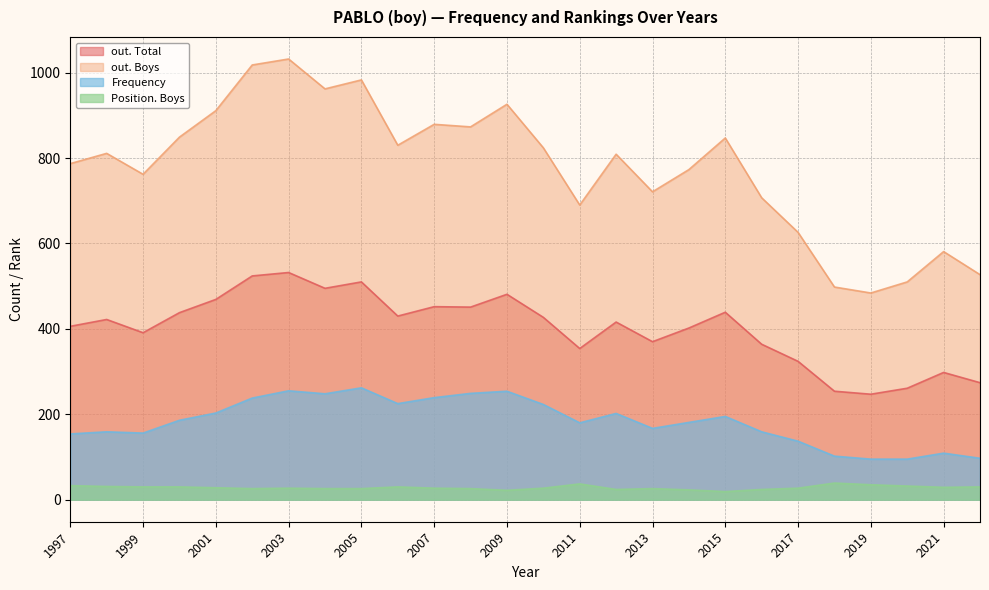

What is the sum of the Position. Boys values at 1997 and 2001?

61